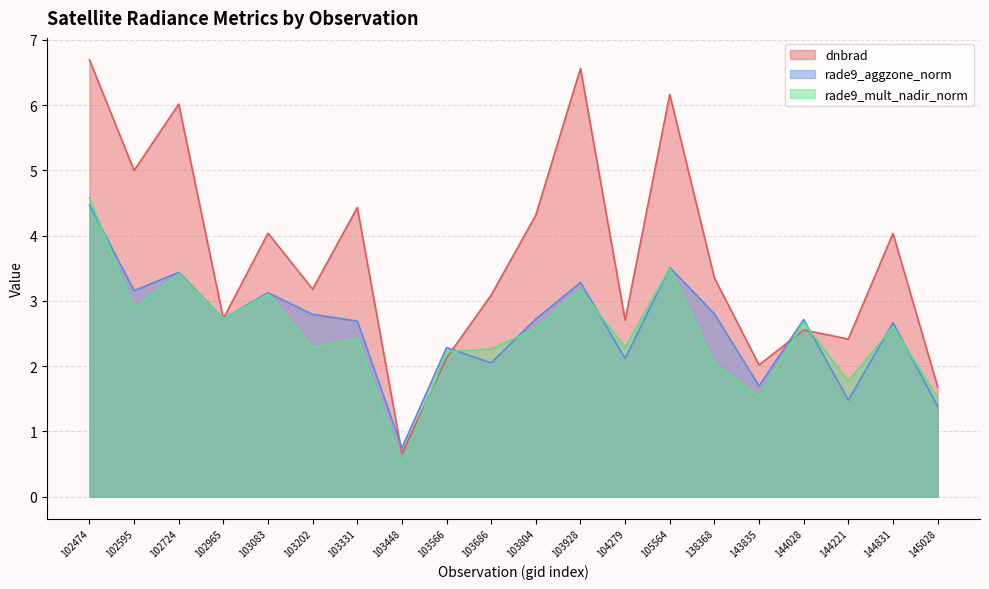

What is the sum of all dnbrad values?

73.8